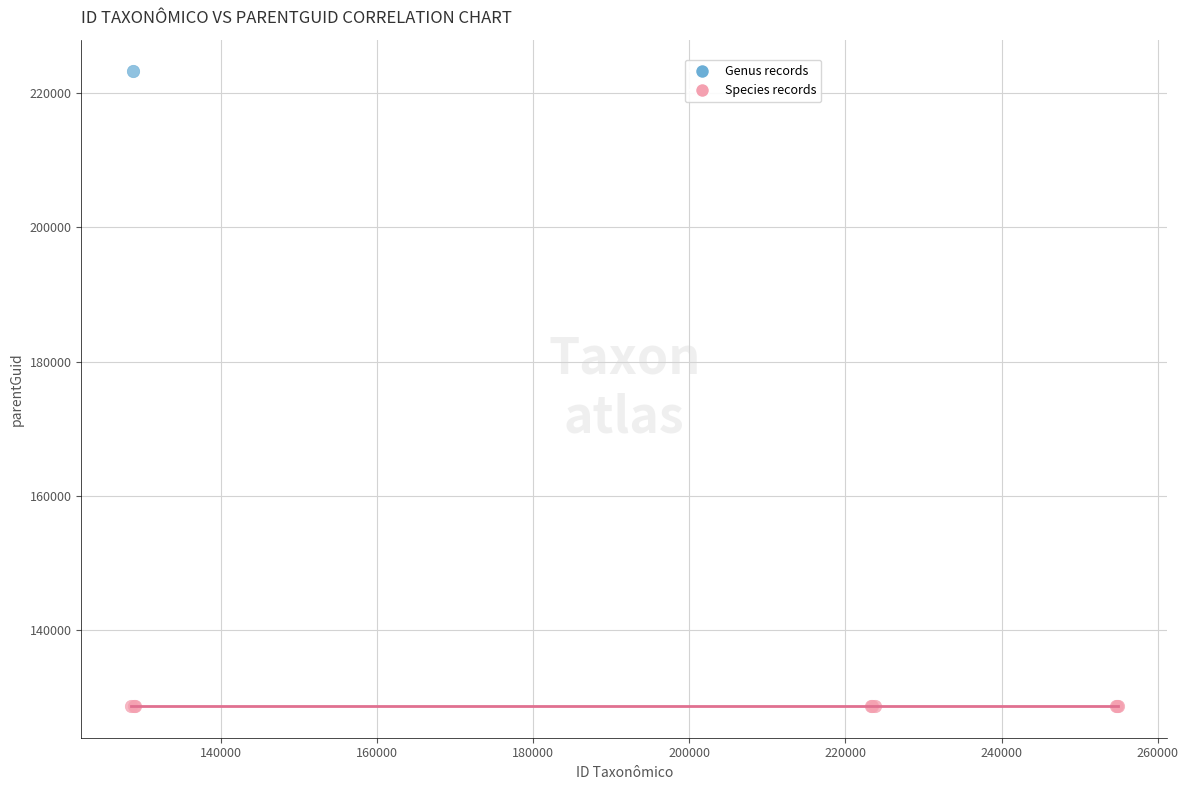

What are all the series names shown in the legend?

Genus records, Species records